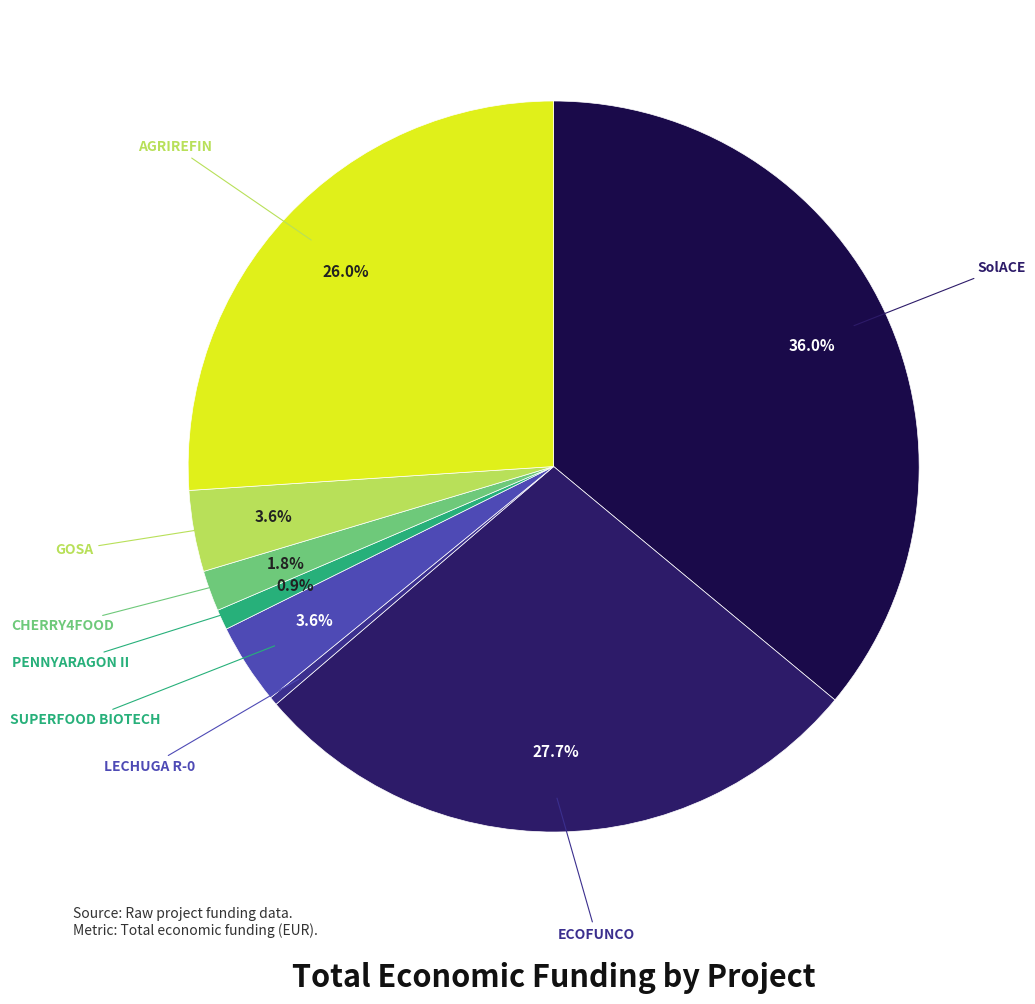

Does any single category account for the majority?

No